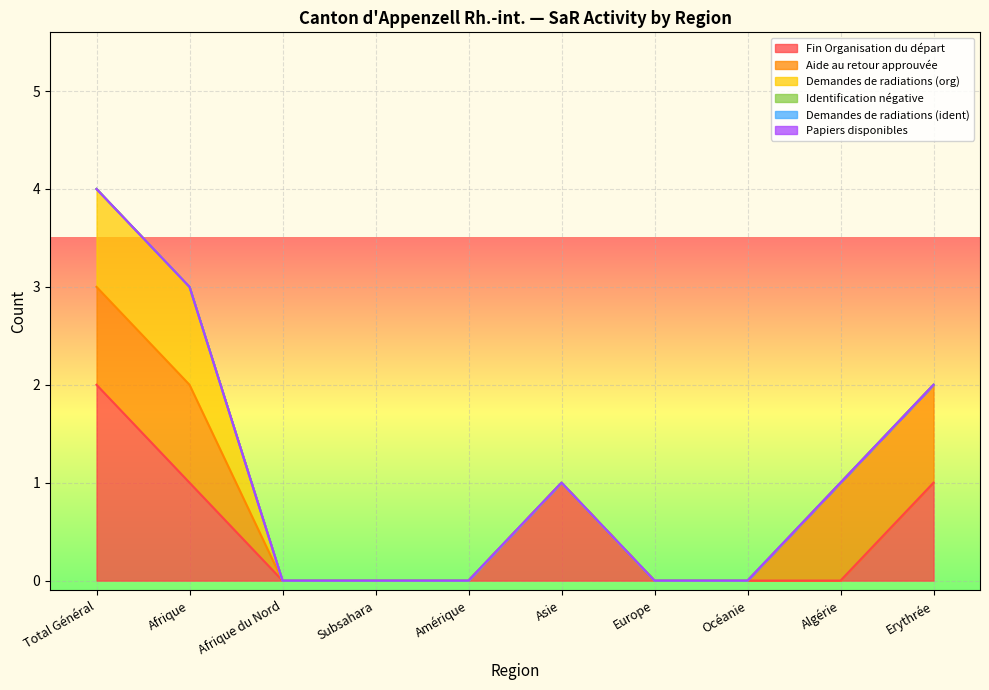

True or false: Fin Organisation du départ and Demandes de radiations (ident) intersect in this chart.

False